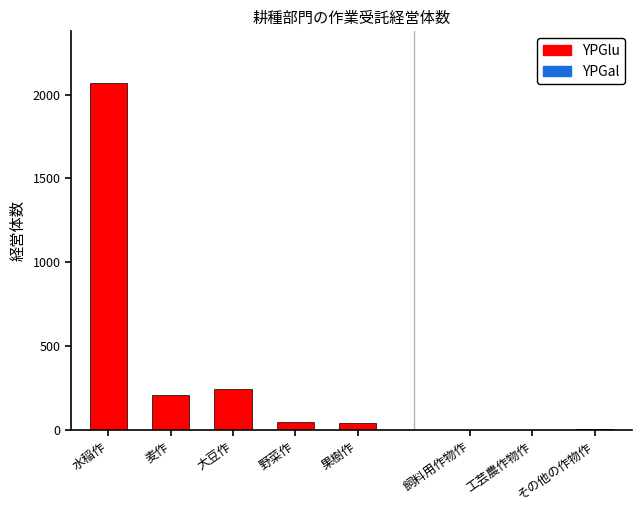

What is the minimum value for YPGal?

1